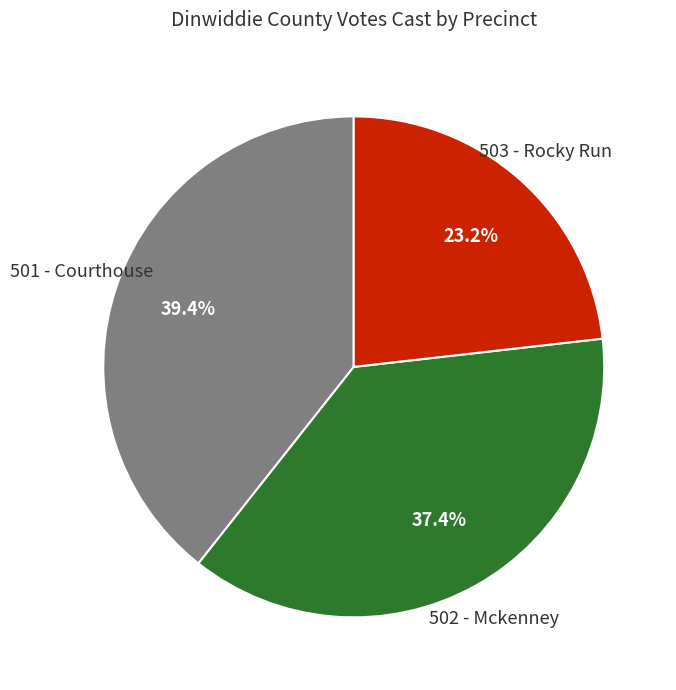

To the nearest percent, what is the difference between the largest and smallest slice percentages?

16%